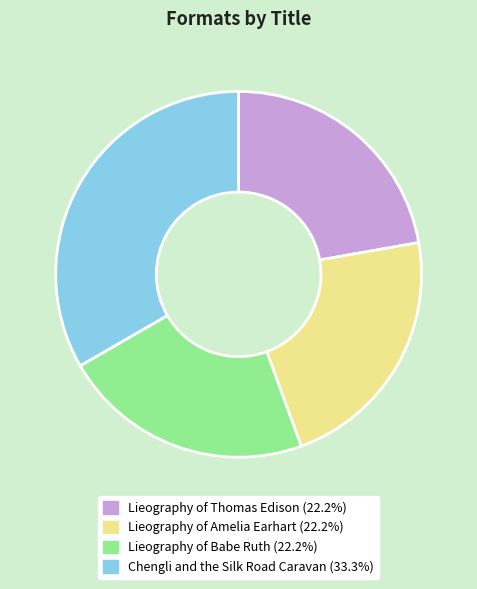

Count the number of slices in the pie.

4